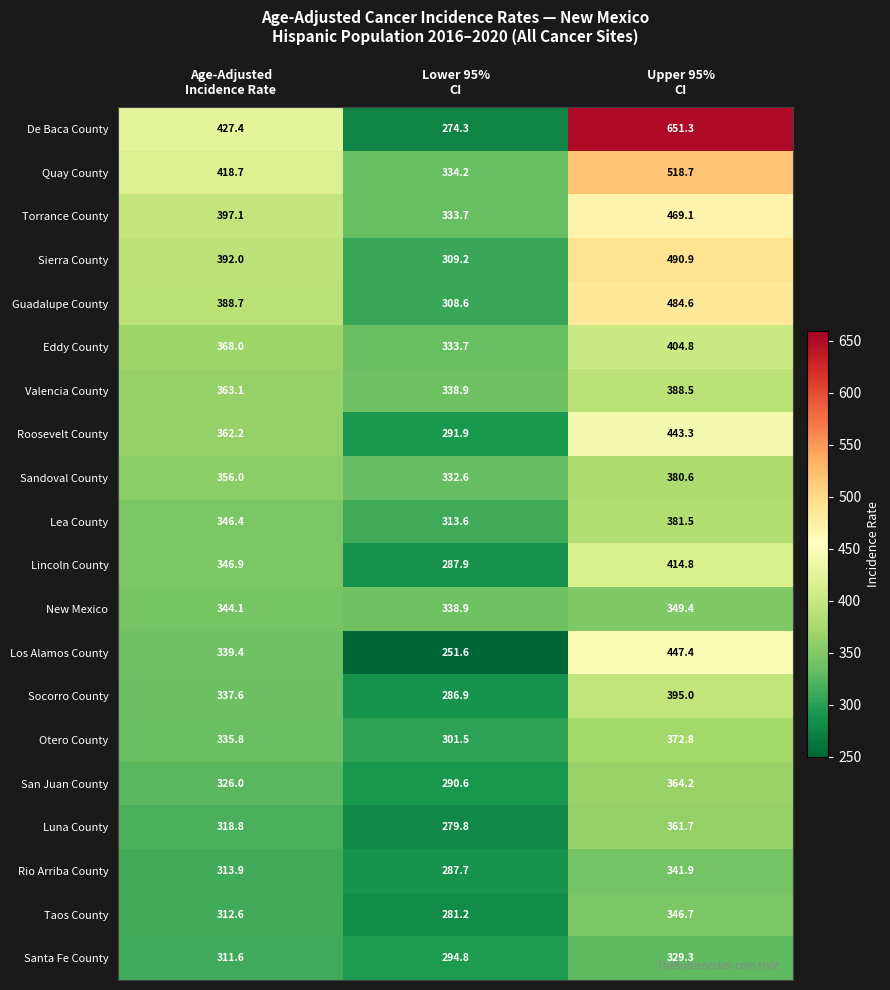

List the series in order of their peak value, highest first.

De Baca County, Quay County, Sierra County, Guadalupe County, Torrance County, Los Alamos County, Roosevelt County, Lincoln County, Eddy County, Socorro County, Valencia County, Lea County, Sandoval County, Otero County, San Juan County, Luna County, New Mexico, Taos County, Rio Arriba County, Santa Fe County